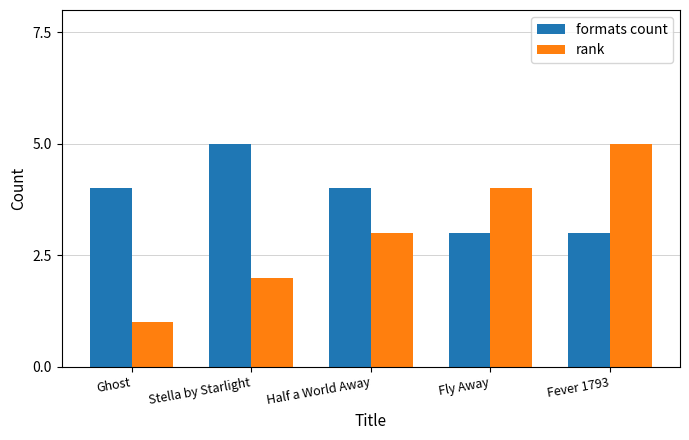

List the labels in order of rank value, smallest first.

Ghost, Stella by Starlight, Half a World Away, Fly Away, Fever 1793